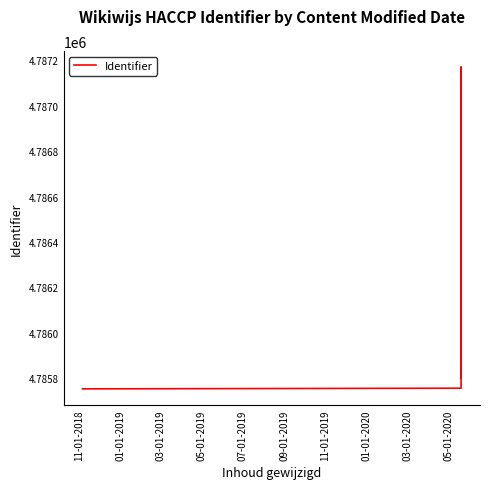

How many points are lower than both their immediate neighbors (excluding endpoints)?

2